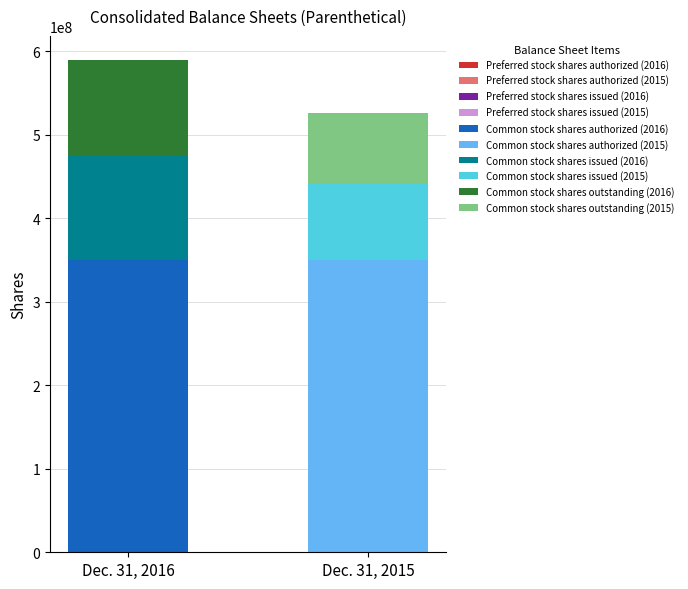

What is the value of the Dec. 31, 2016 bar at the 5th from the left?

114527990